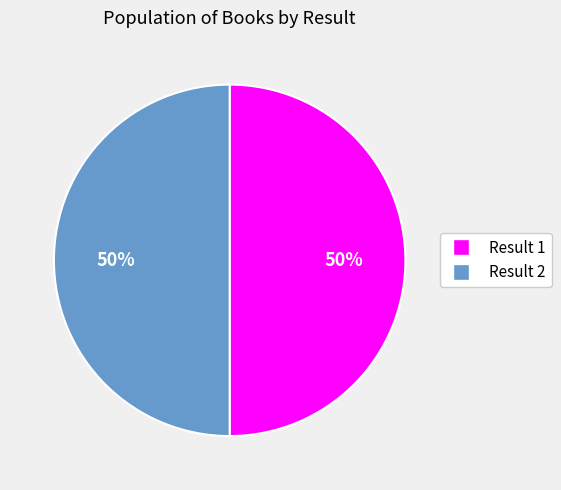

How many slices are in this pie chart?

2